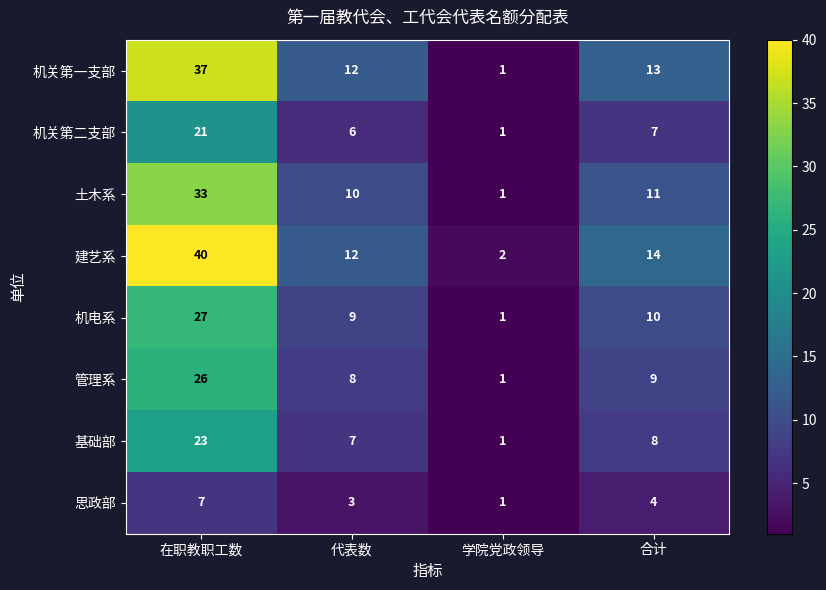

True or false: 机关第二支部 has a value of 12 at 合计.

False